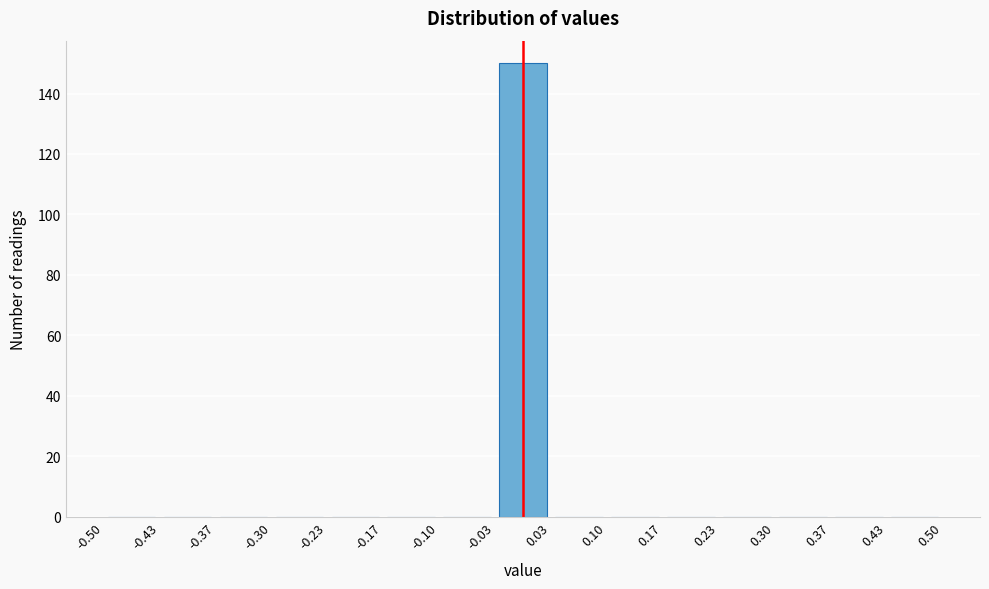

Over which range of the x-axis is the bar tallest?

-0.03 to 0.03